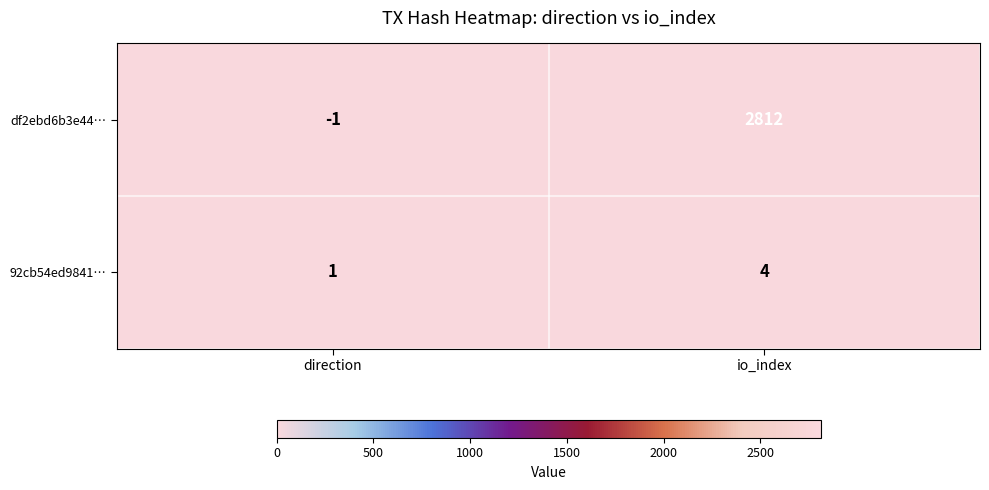

True or false: df2ebd6b3e44… has a value of -2 at direction.

False